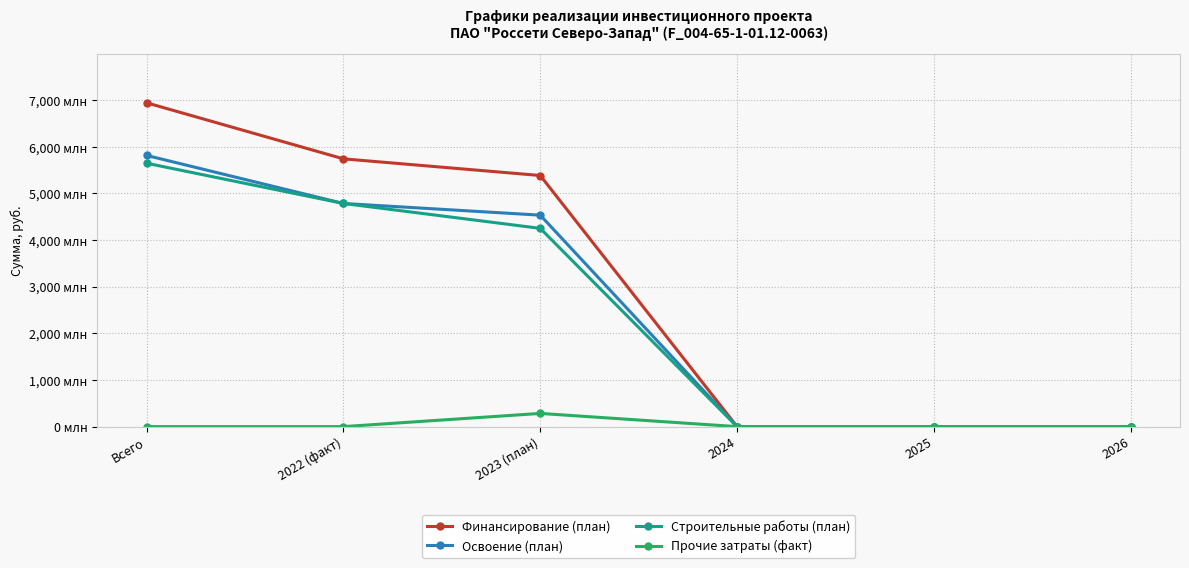

At which category is the sum across all series the highest?

Всего